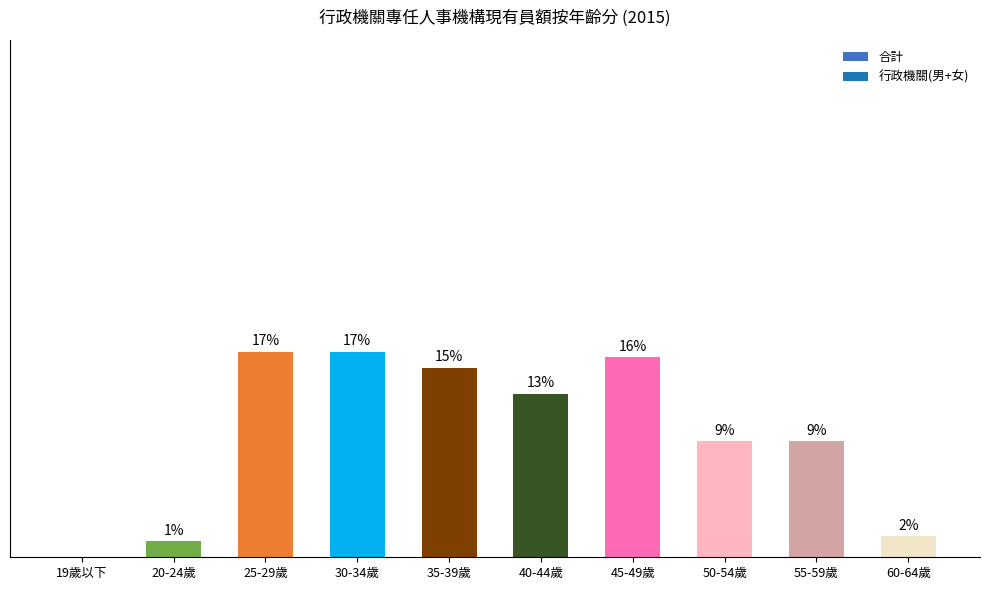

Rank the categories by value from highest to lowest.

25-29歲, 30-34歲, 45-49歲, 35-39歲, 40-44歲, 50-54歲, 55-59歲, 60-64歲, 20-24歲, 19歲以下